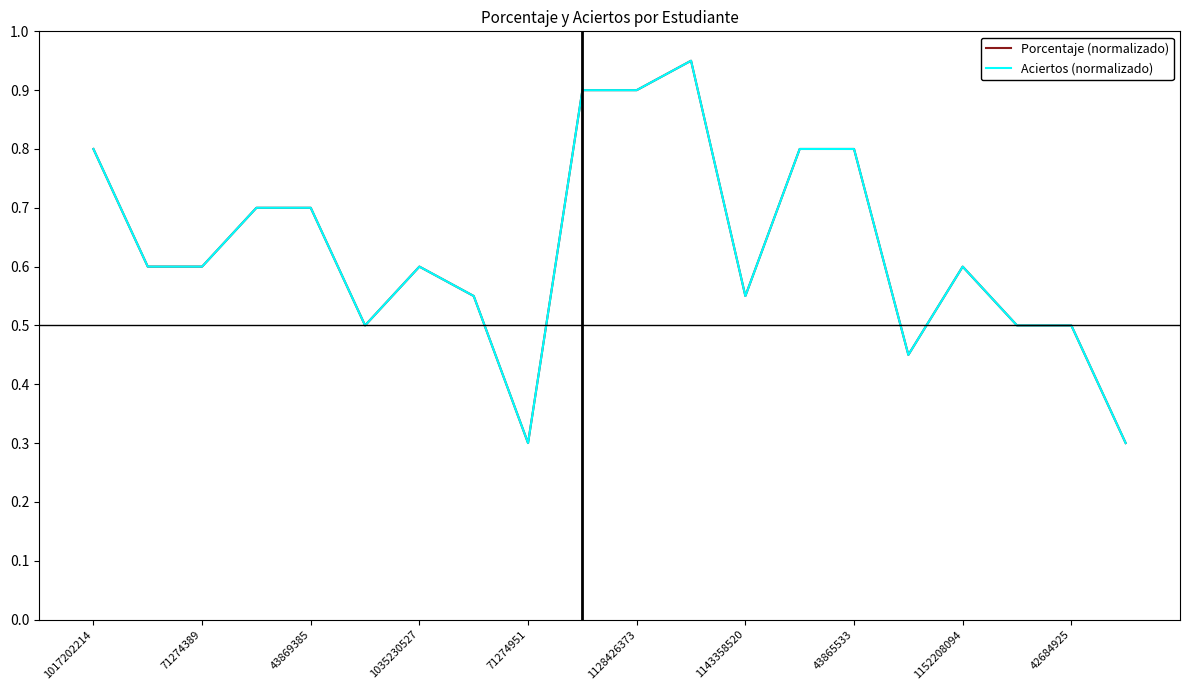

Is this an area chart (filled region under the line)?

No